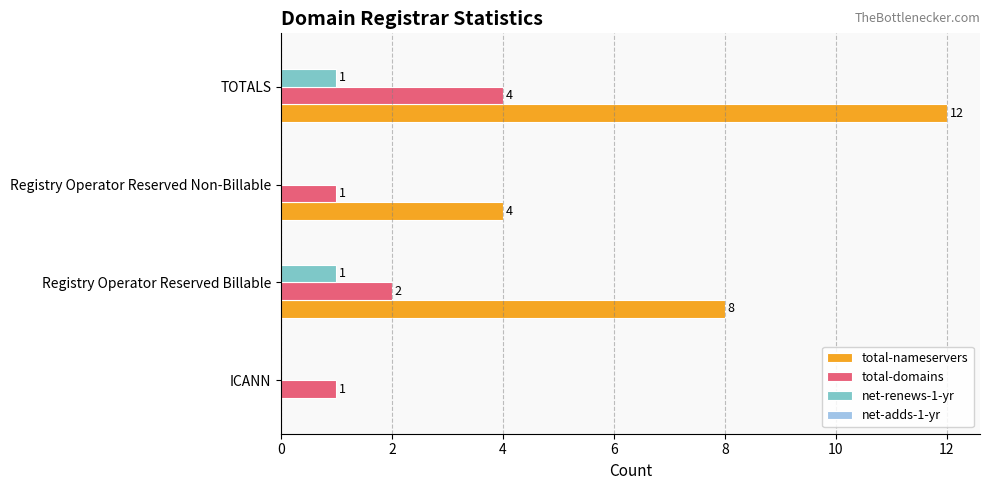

Which series changed the most between Registry Operator Reserved Billable and Registry Operator Reserved Non-Billable?

total-nameservers